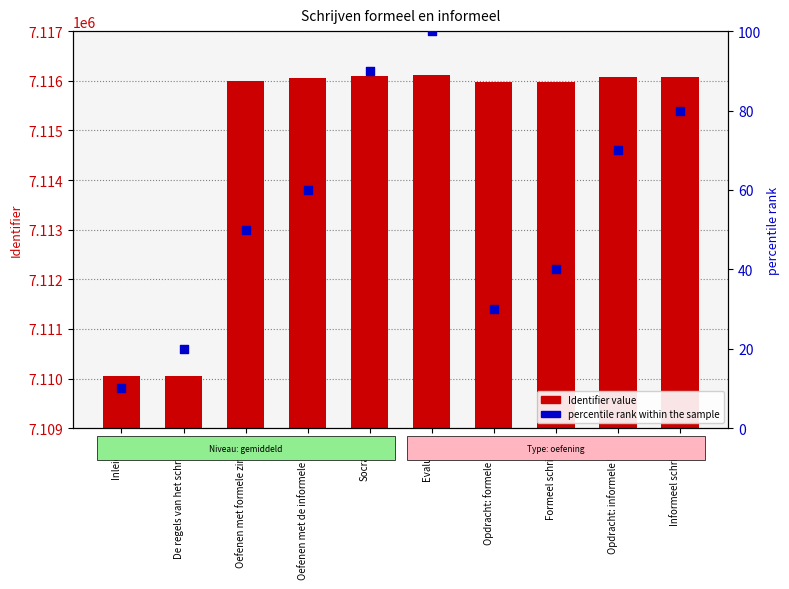

Which series has the widest spread of Y values?

Identifier (count)